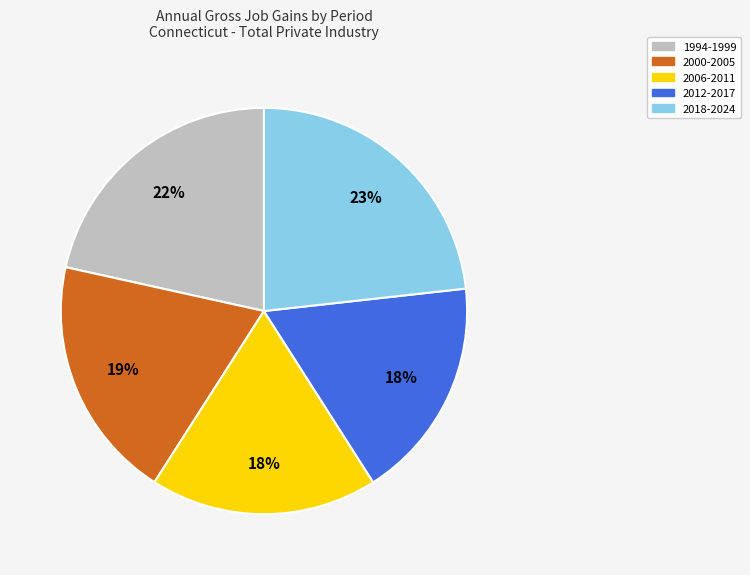

How many segments does this pie chart have?

5